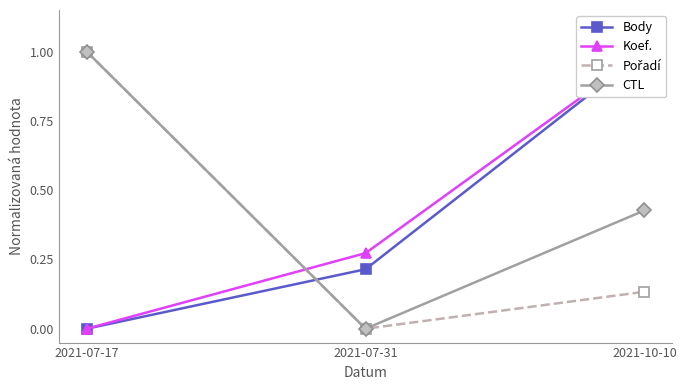

What is the difference between the Pořadí values at 2021-10-10 and 2021-07-31?

0.1